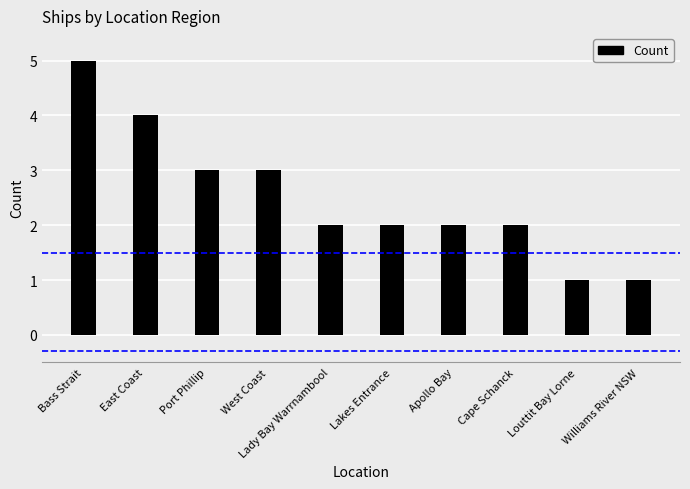

What is the difference between the maximum and second lowest values?

4